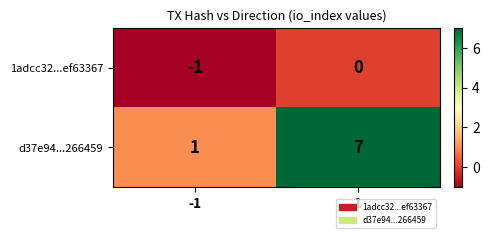

Which category has the lowest value across all series?

-1